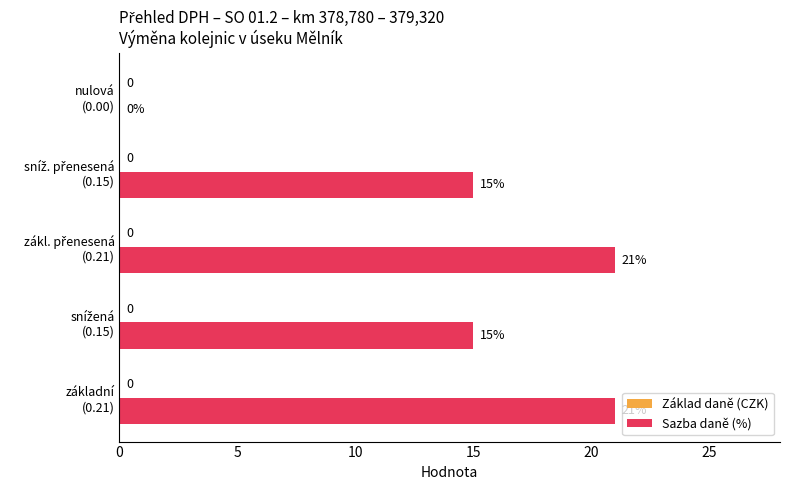

What is the greatest value displayed?

21